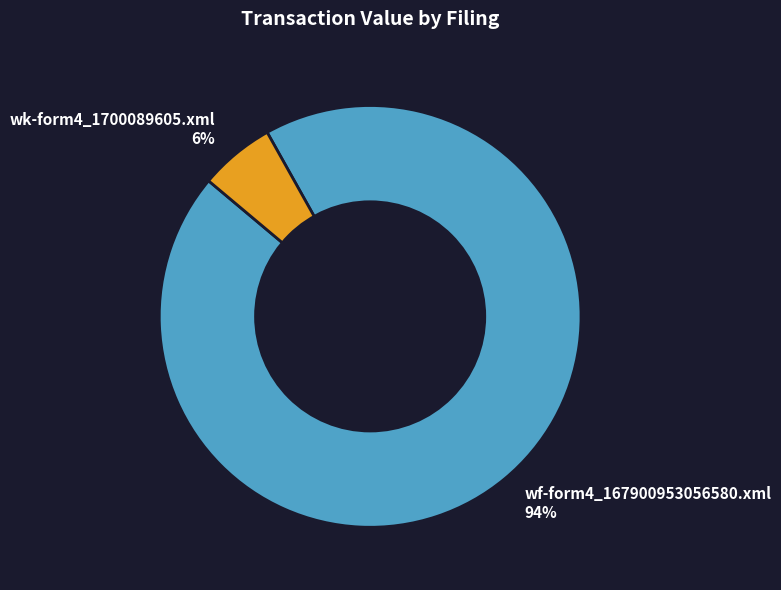

To the nearest percent, what is the average slice percentage?

50%